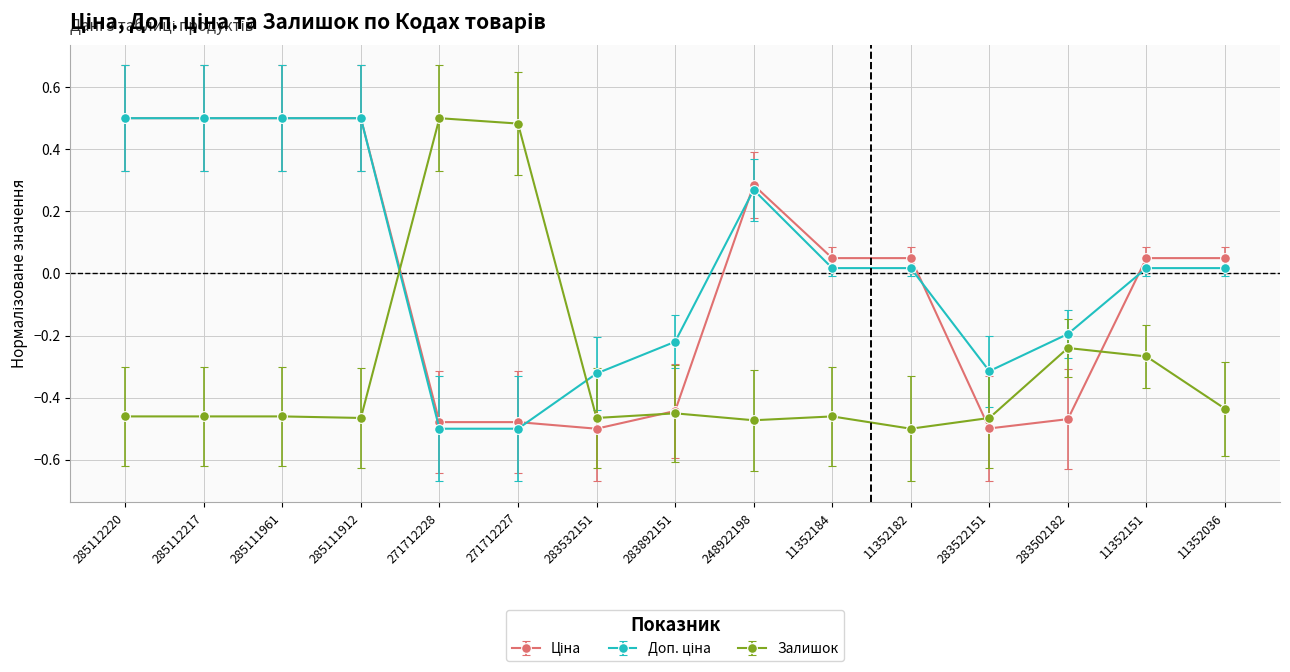

At how many categories does at least one series exceed 0?

11